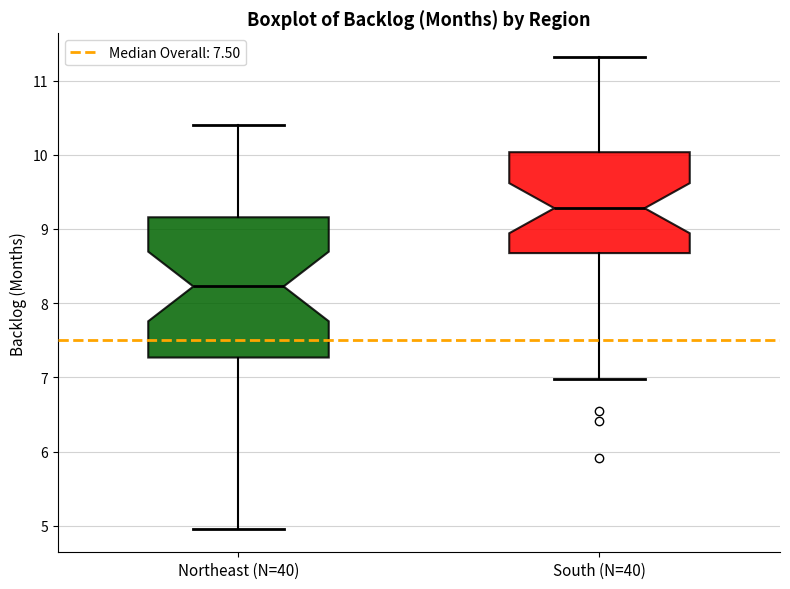

Where does the upper whisker of the box for South (N=40) end on the y-axis? The values are not printed on the chart, so give them approximately, as read against the axis.

11.3